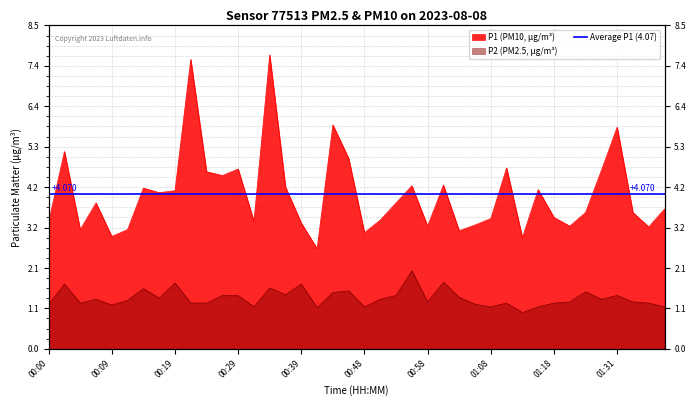

What is the sum of the P2 values at 01:31 and 00:17?

2.7